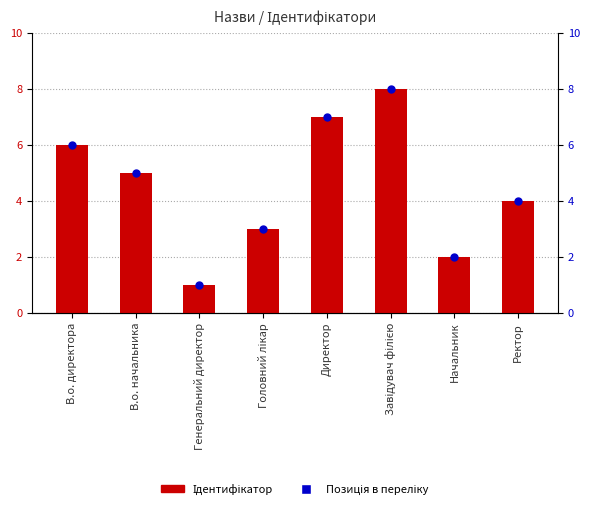

What are all the series names shown in the legend?

Ідентифікатор, Позиція в переліку